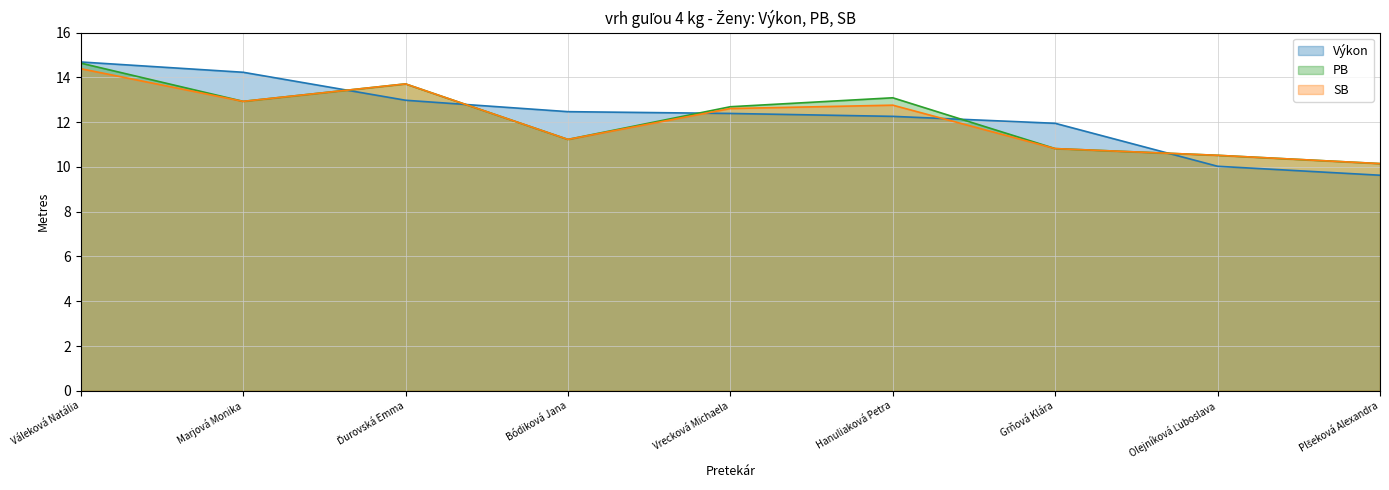

What is the value of the Výkon point at the 1st from the left?

14.7